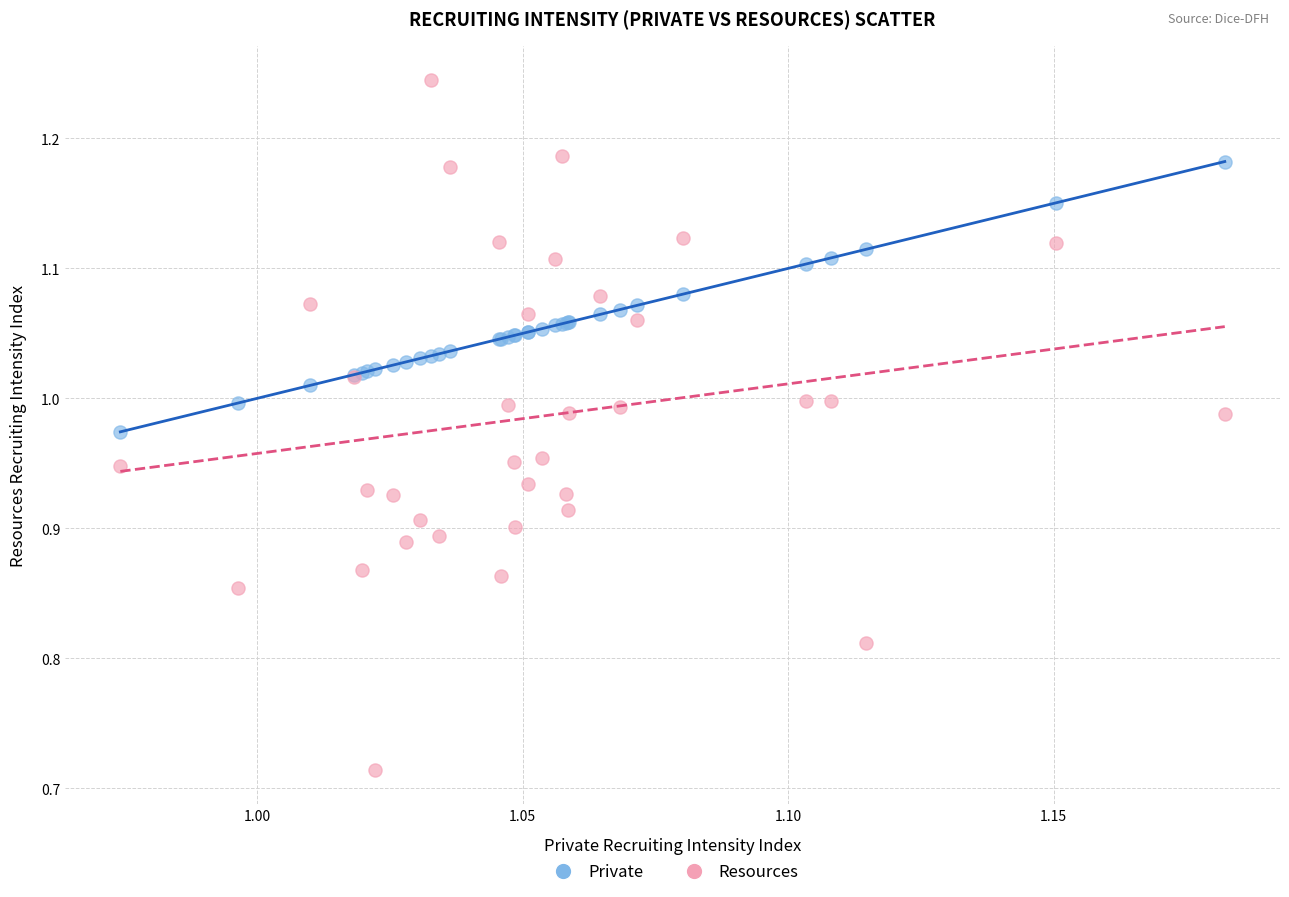

Which series contains the lowest Y value?

Resources